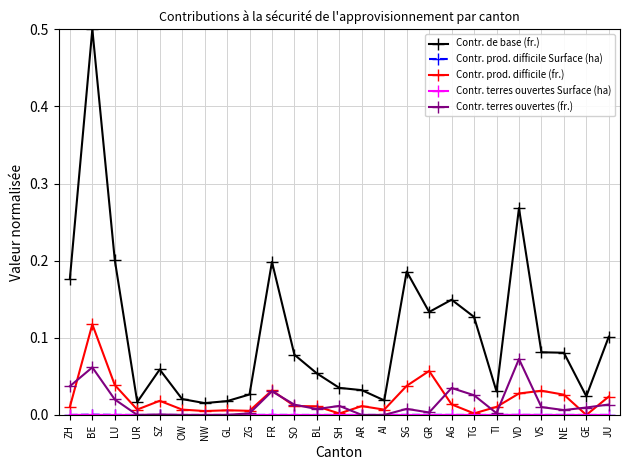

True or false: Contr. de base (fr.) and Contr. terres ouvertes (fr.) intersect in this chart.

False